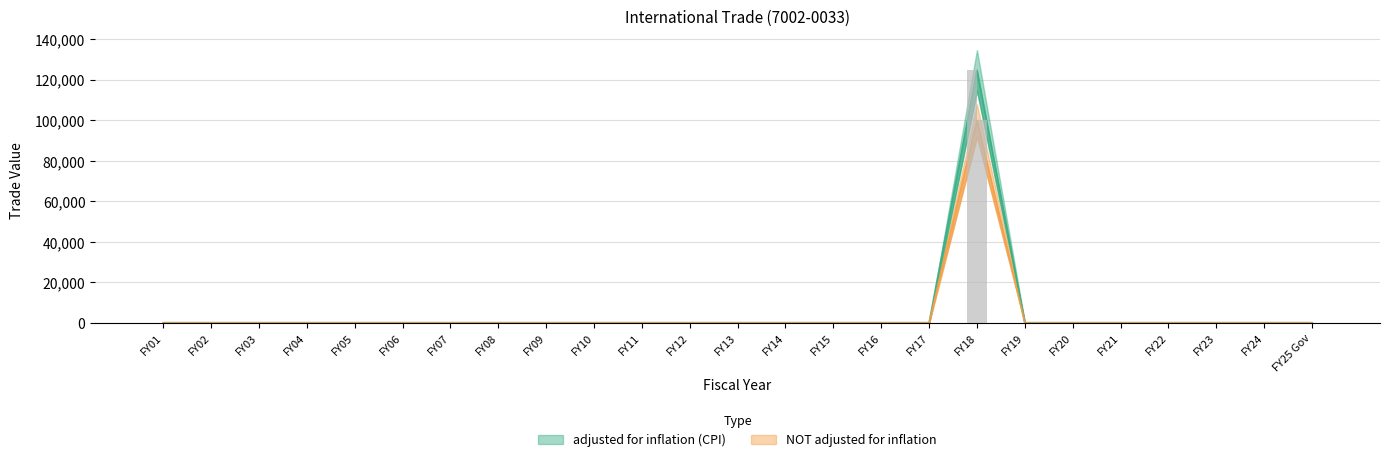

What is the label of the 24th bar from the left?

FY24